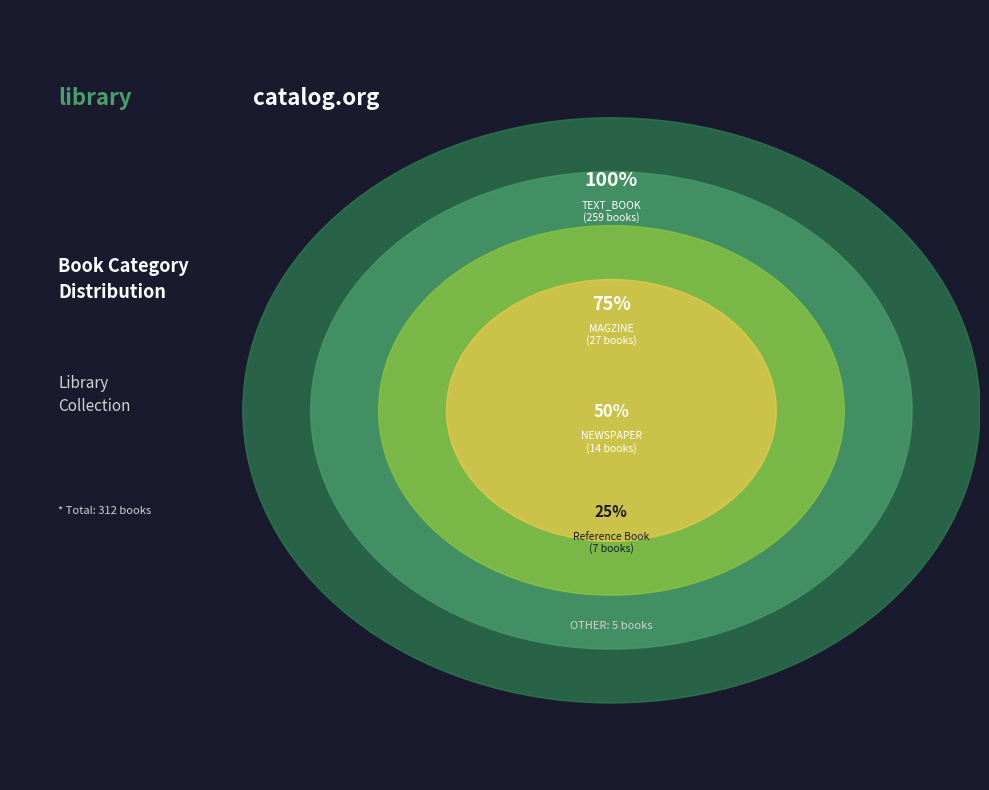

What is the ratio of the value at MAGZINE to the value at Reference Book?

3.9